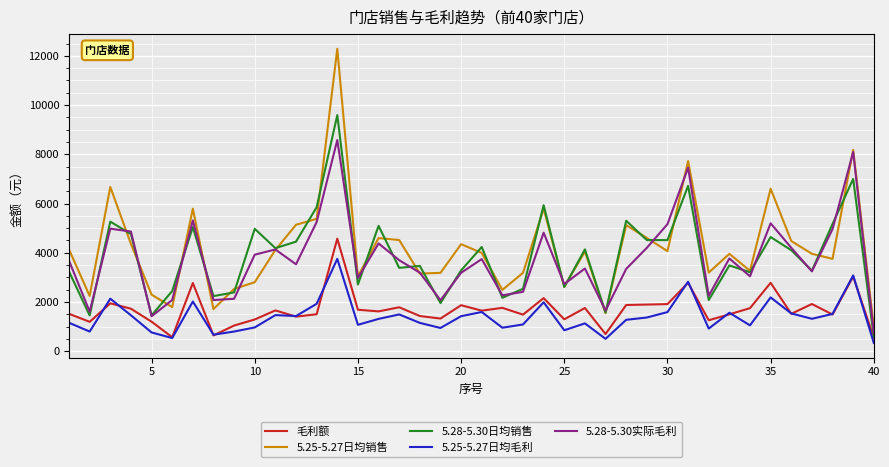

What is the smallest value displayed?

335.0